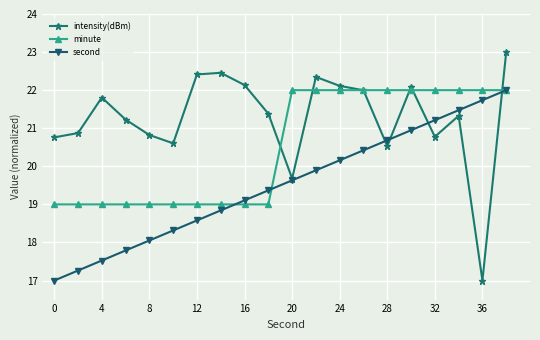

Reading left to right, extract all data points from this chart.

intensity(dBm): 20.8	20.9	21.8	21.2	20.8	20.6	22.4	22.5	22.1	21.4	19.7	22.3	22.1	22.0	20.5	22.1	20.8	21.3	17.0	23.0
minute: 19.0	19.0	19.0	19.0	19.0	19.0	19.0	19.0	19.0	19.0	22.0	22.0	22.0	22.0	22.0	22.0	22.0	22.0	22.0	22.0
second: 17.0	17.3	17.5	17.8	18.1	18.3	18.6	18.8	19.1	19.4	19.6	19.9	20.2	20.4	20.7	20.9	21.2	21.5	21.7	22.0